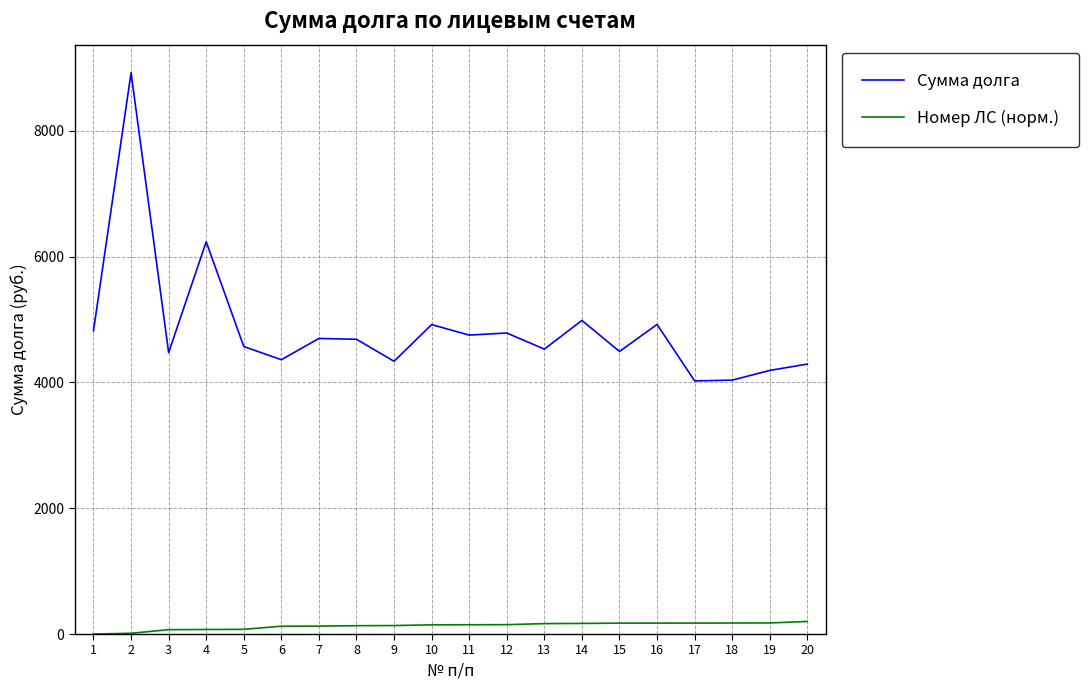

Which label corresponds to the largest value in the chart?

2